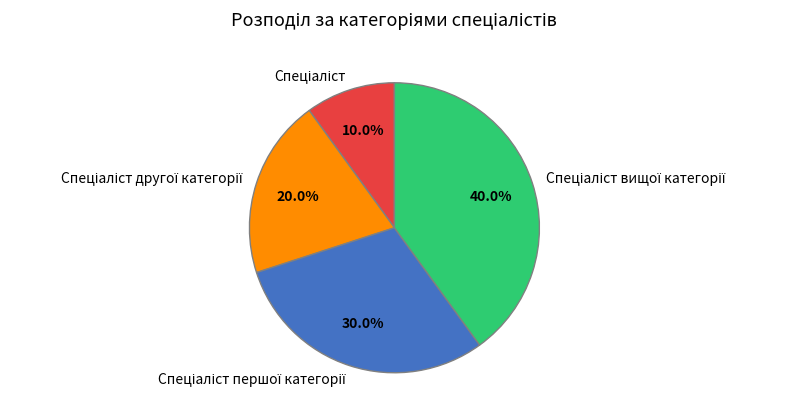

Is there any slice that represents more than half of the pie?

No